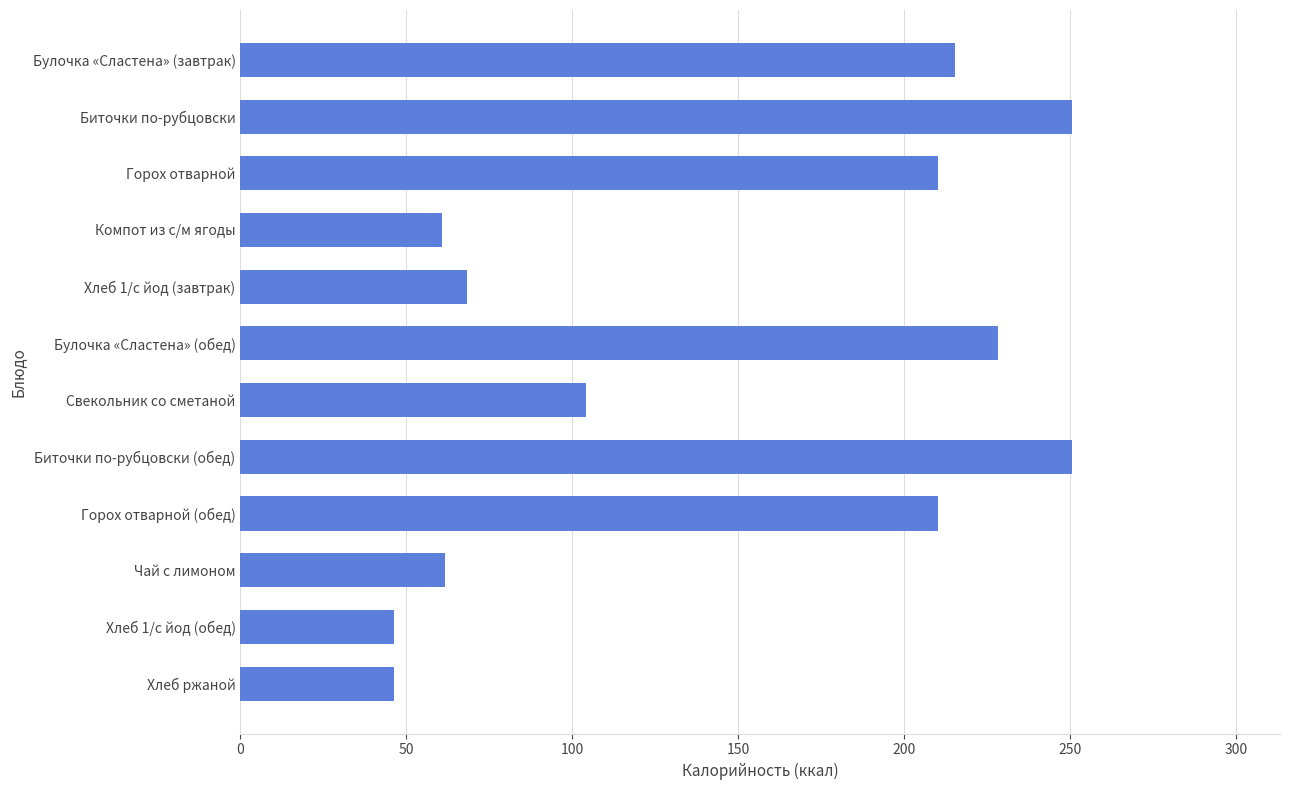

What is the label of the 12th bar from the top?

Хлеб ржаной